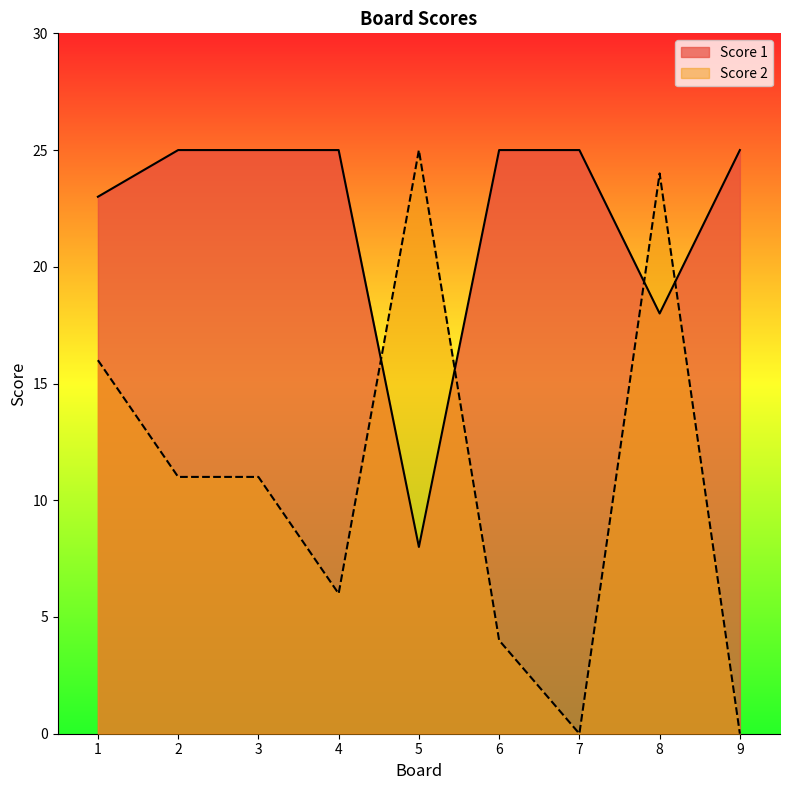

Which label corresponds to the largest value in the chart?

2